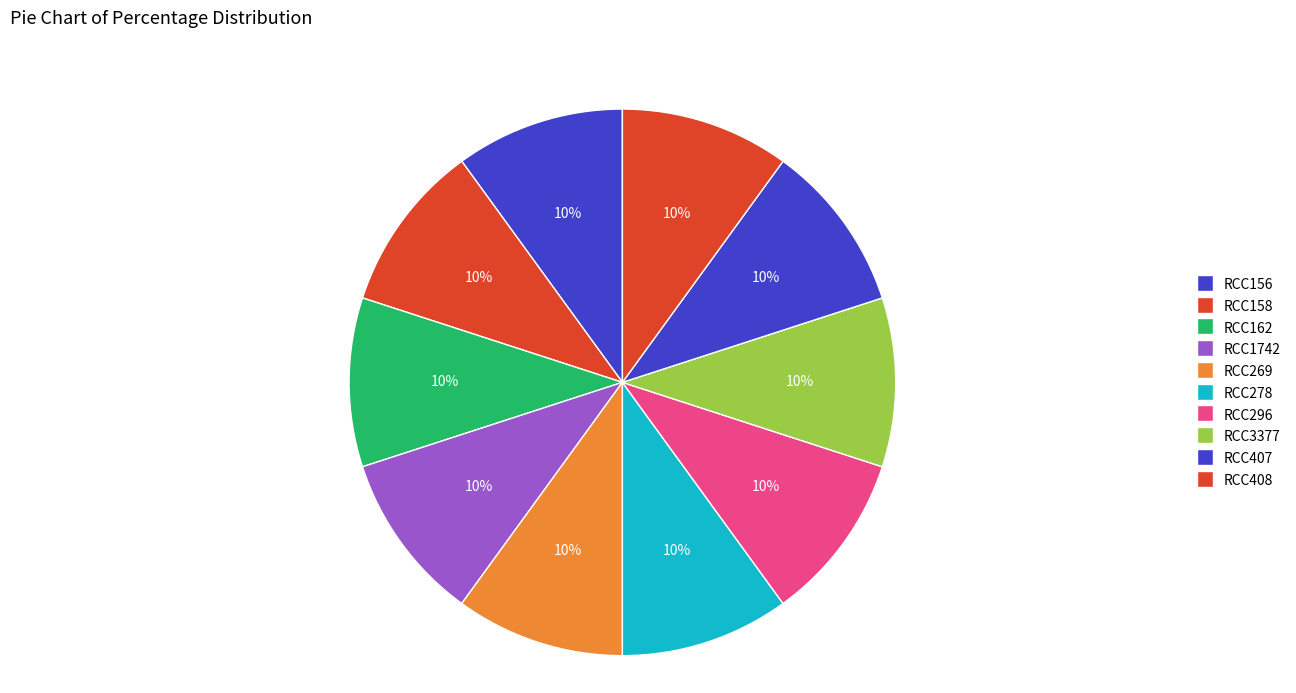

How many segments does this pie chart have?

10